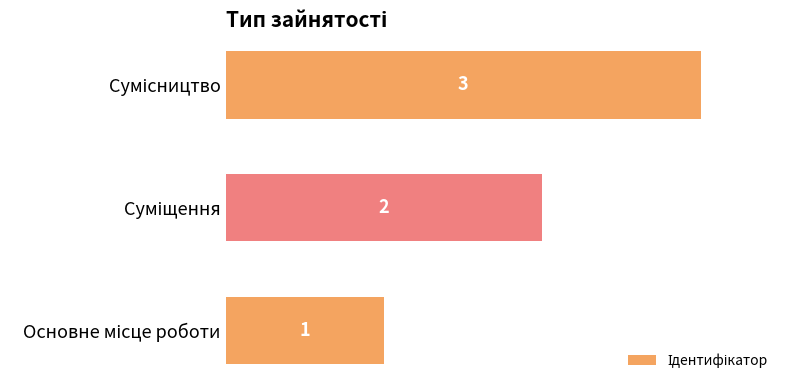

What is the maximum value shown in the chart?

3